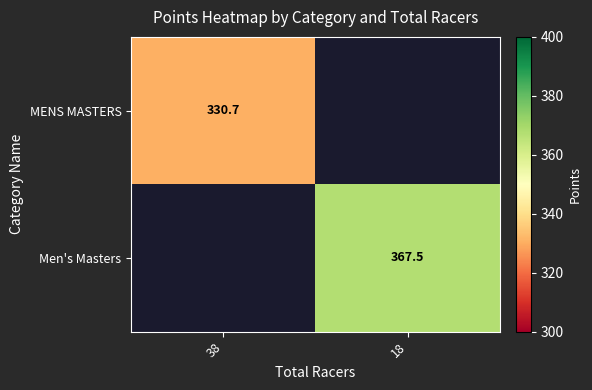

Is the value of MENS MASTERS at 38 greater than the value of Men's Masters at 18?

No